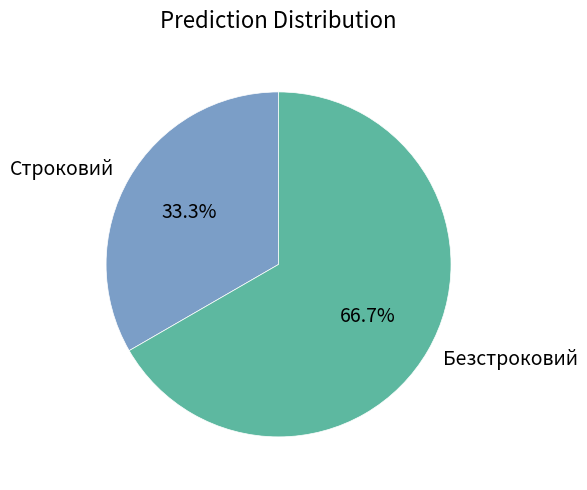

Which category has the biggest portion of the pie?

Безстроковий